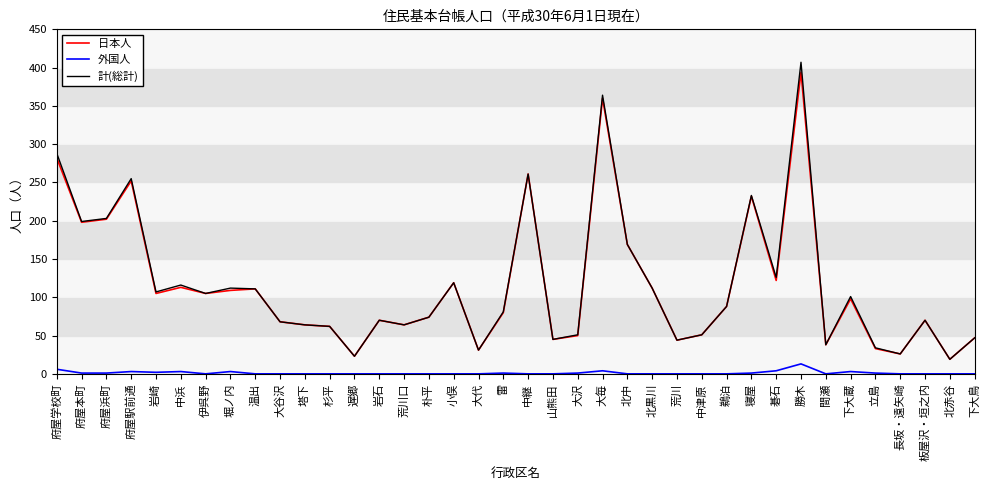

The value of 外国人 at 中継 is 0. True or false?

True